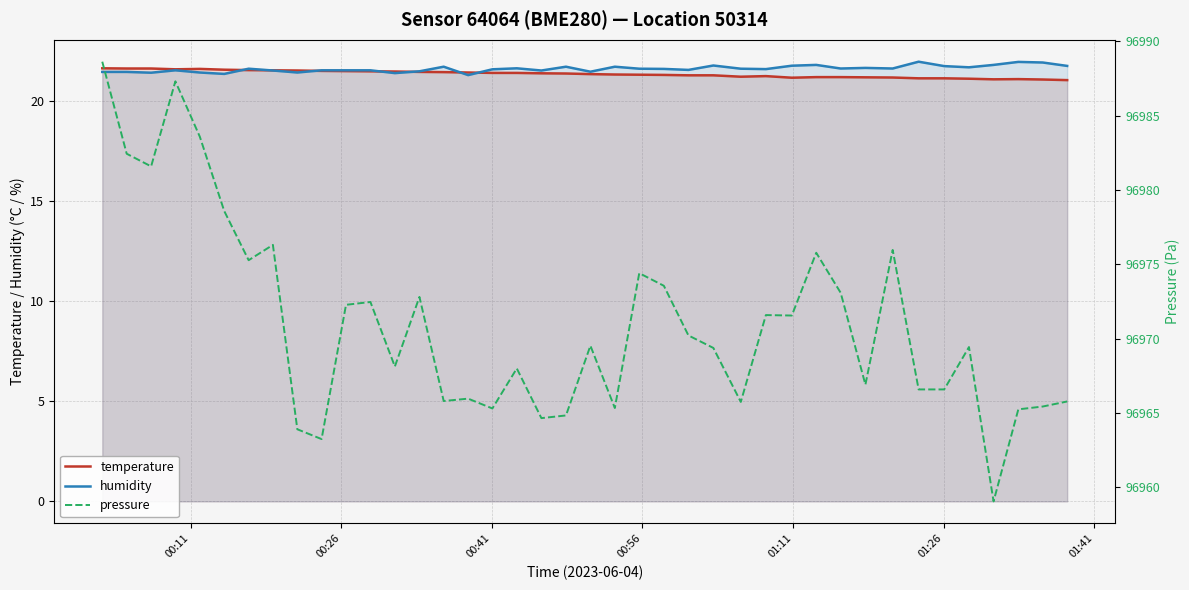

True or false: humidity and pressure intersect in this chart.

False